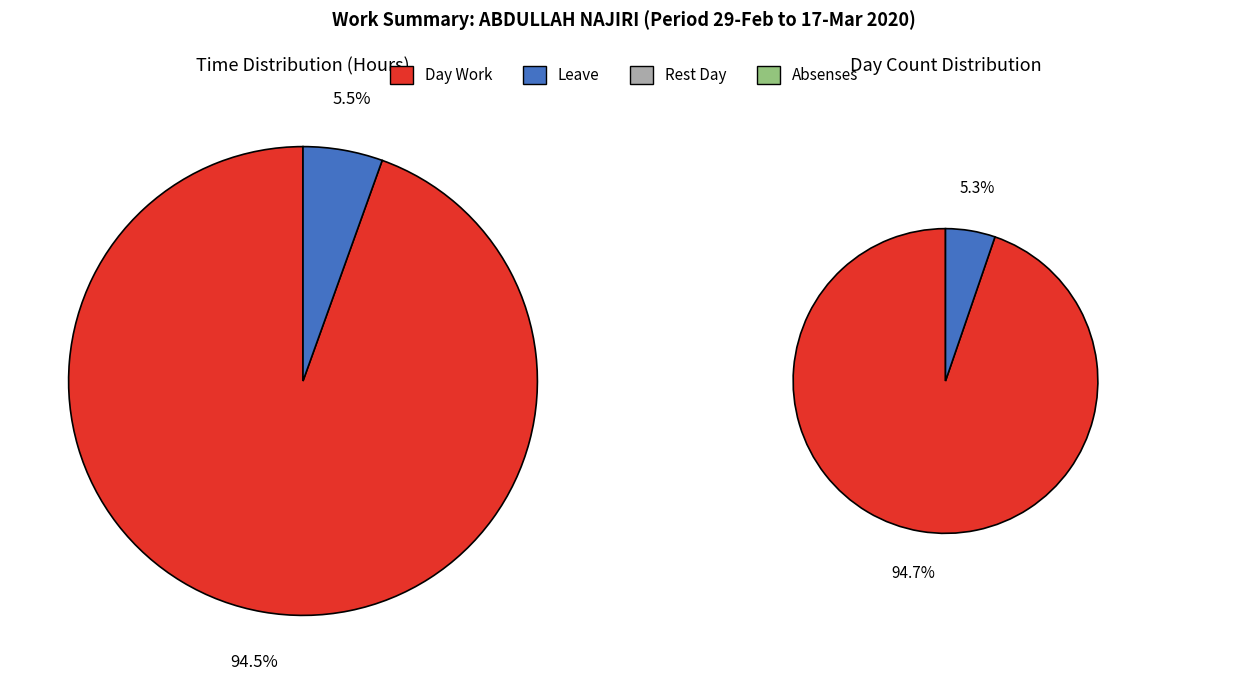

Is Length Of Work the majority of the pie?

Yes